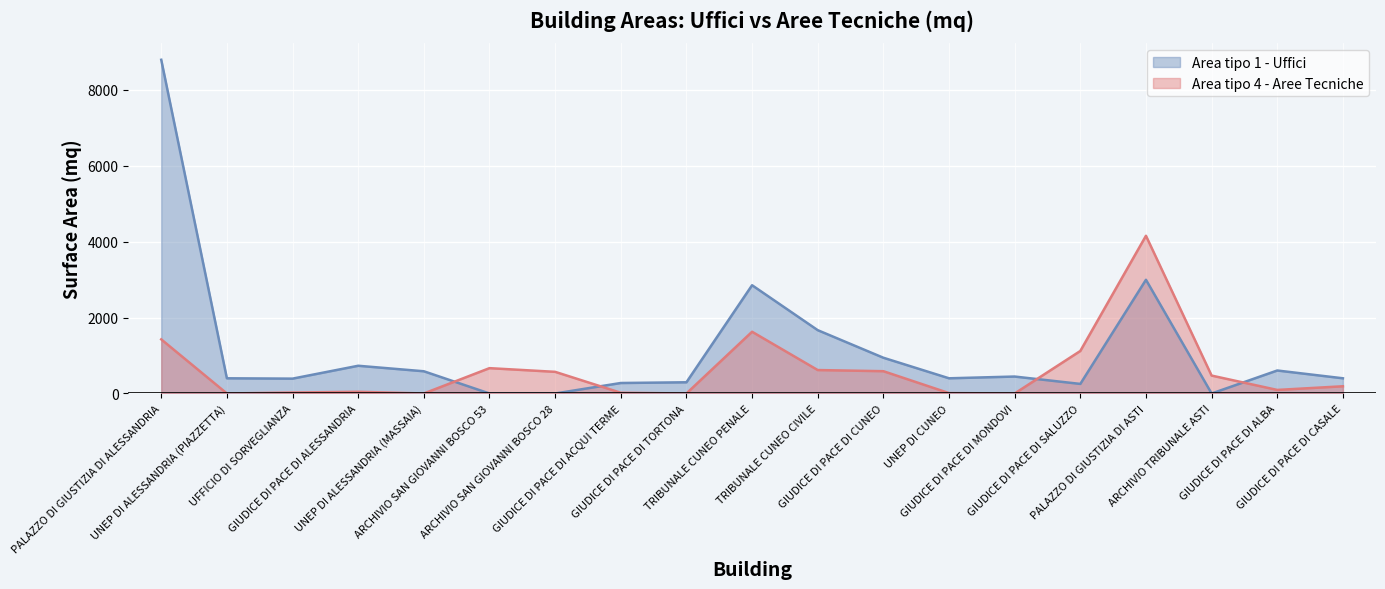

How many positive values does the Area tipo 1 - Uffici series have?

16